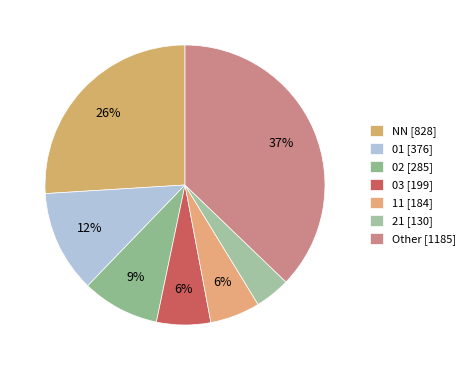

Count the number of slices in the pie.

7